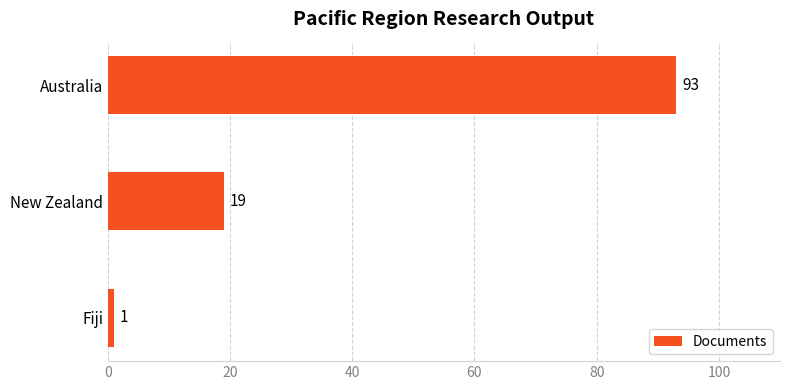

What is the approximate value at New Zealand, to the nearest 10?

20